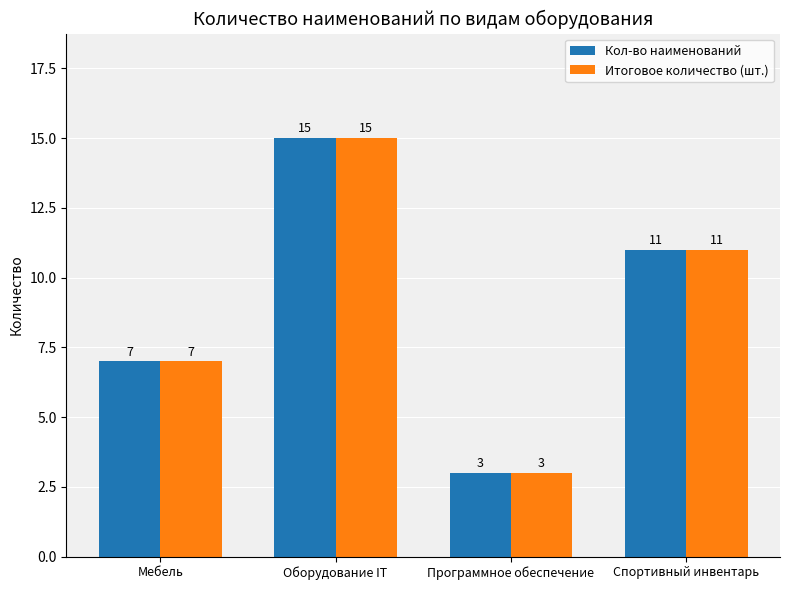

Does the chart contain any negative values?

No